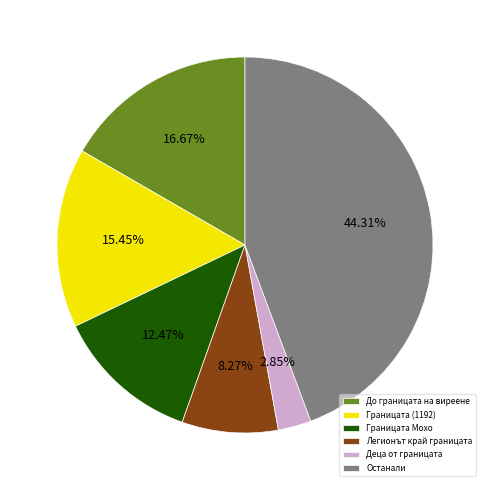

Which has a higher value, Деца от границата or Границата Мохо?

Границата Мохо